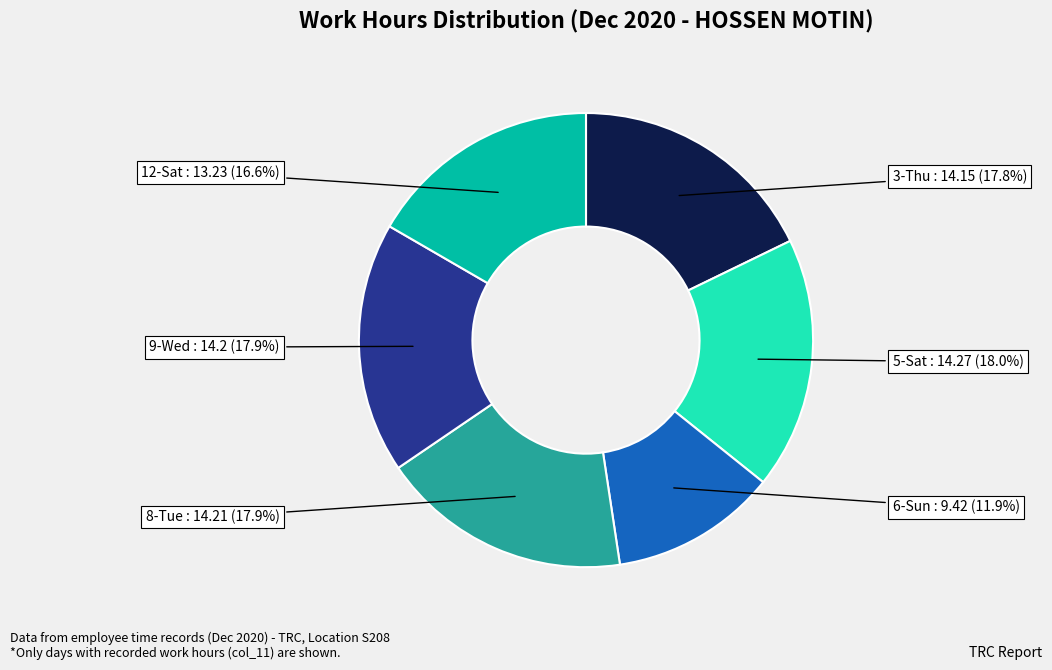

To the nearest percent, what is the difference between the largest and smallest slice percentages?

6%